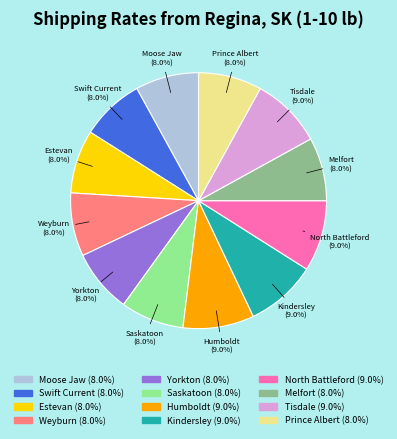

Between Saskatoon and Humboldt, which is larger?

Humboldt